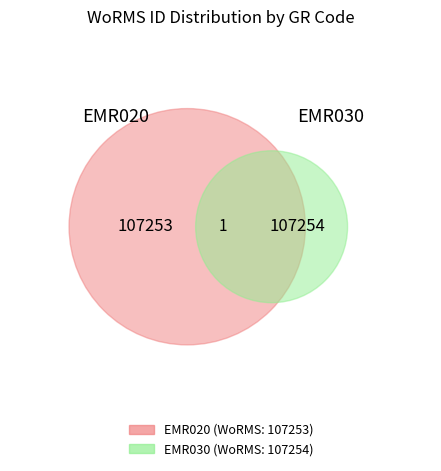

What is the change in value from EMR020 to EMR030?

+1